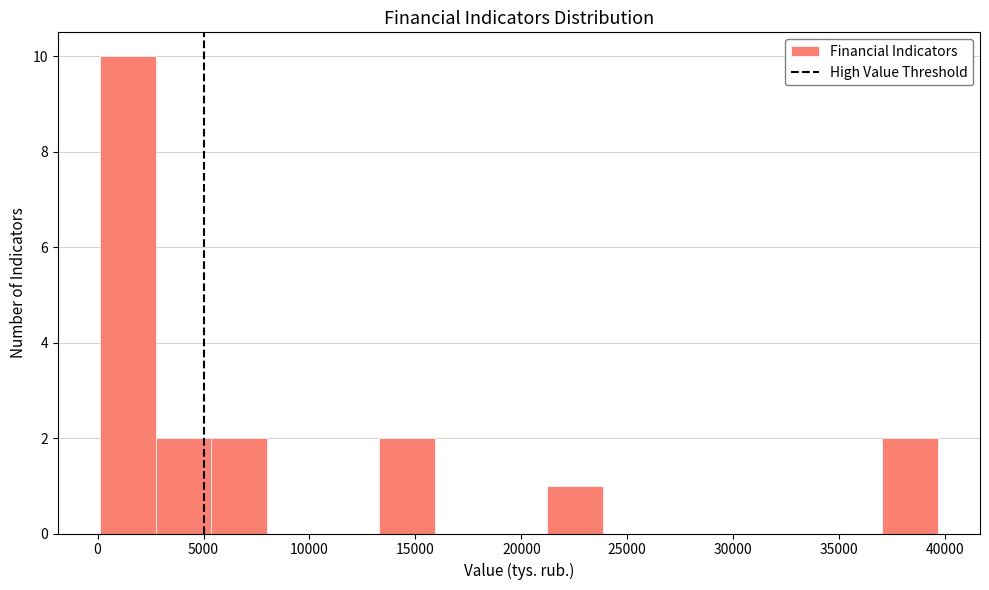

Reading left to right, transcribe this chart: for each bar, give the range it covers on the x-axis and its height. Neither the bar edges nor the heights are printed on the chart, so give them approximately, as read against the axes.

0 to 2500: 10
2500 to 5500: 2
5500 to 8000: 2
8000 to 10500: 0
10500 to 13500: 0
13500 to 16000: 2
16000 to 18500: 0
18500 to 21000: 0
21000 to 24000: 1
24000 to 26500: 0
26500 to 29000: 0
29000 to 32000: 0
32000 to 34500: 0
34500 to 37000: 0
37000 to 39500: 2